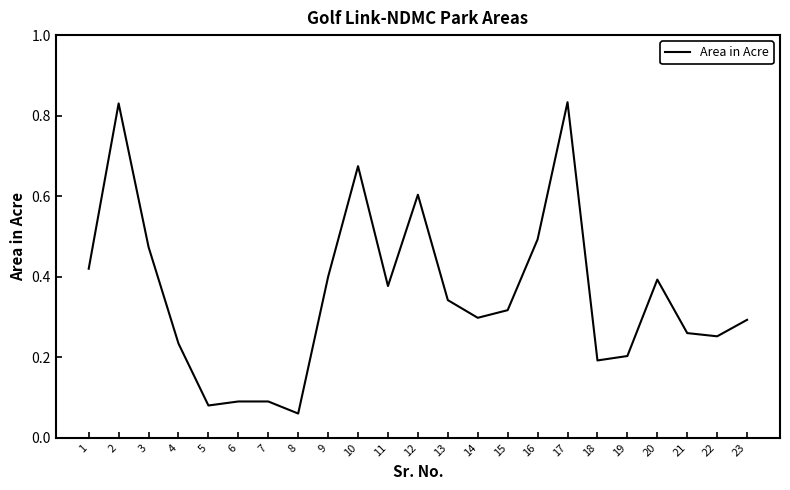

True or false: the data shows 0.5 at 3.

True